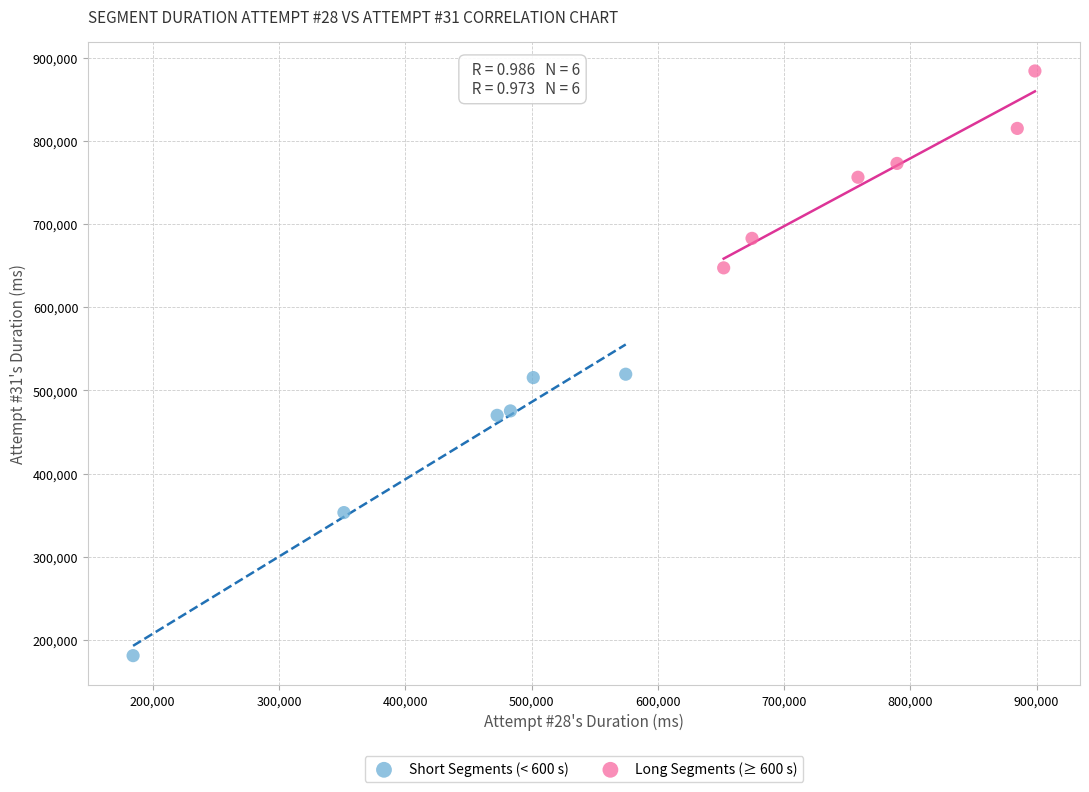

Which series contains the lowest Y value?

Short Segments (< 600 s)